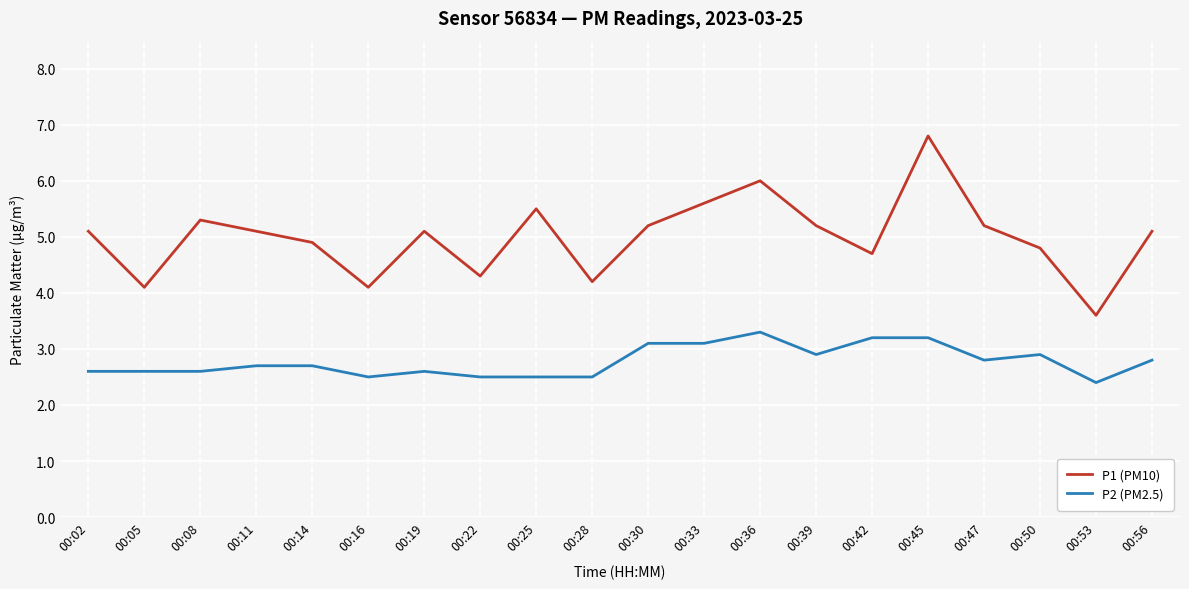

What is the sum of all P1 (PM10) values?

99.9